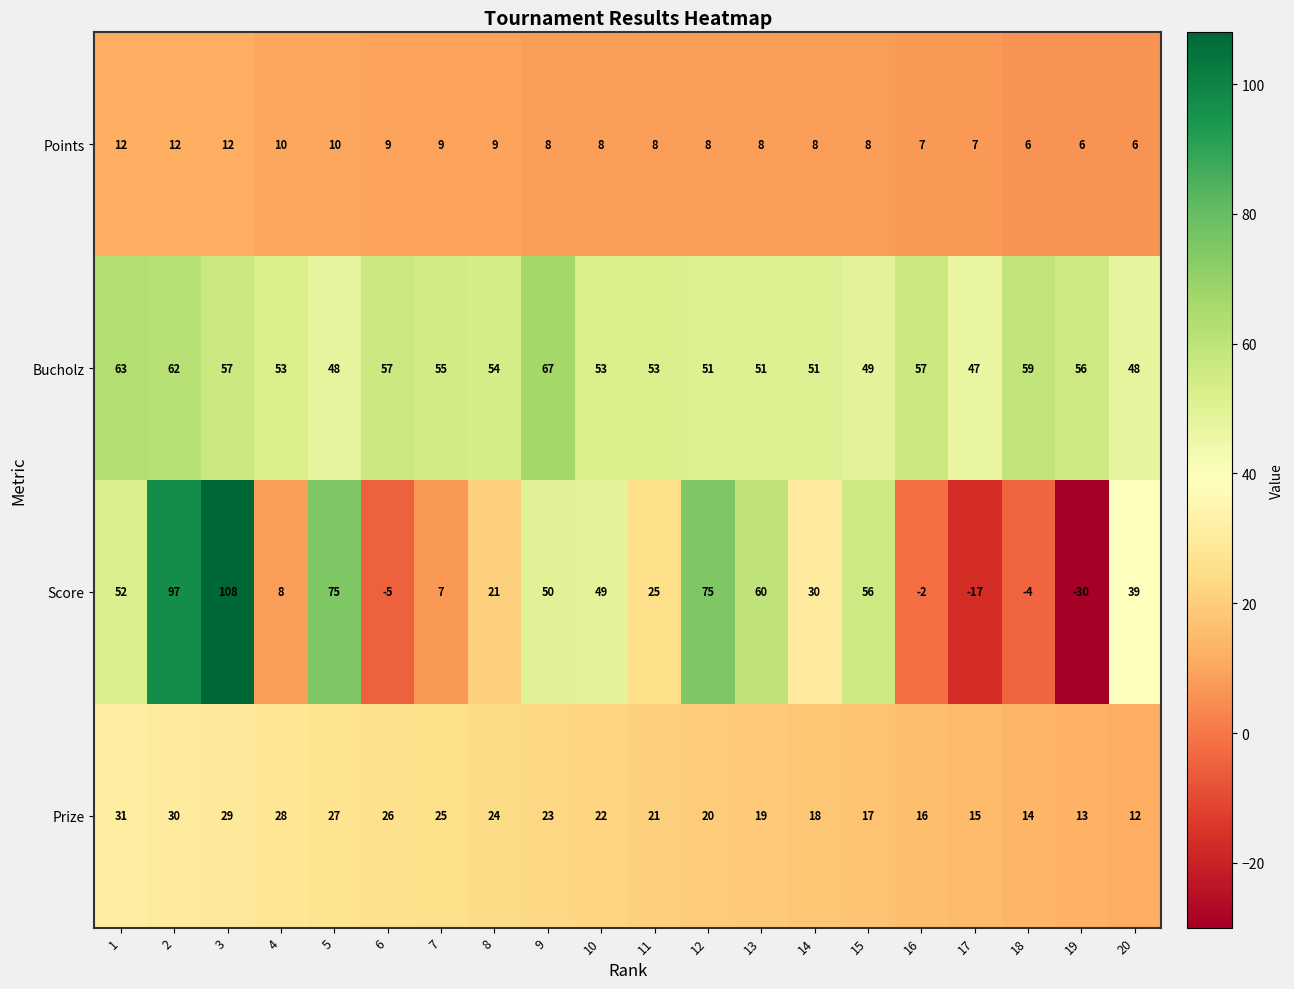

At which label is Score closest to 39?

20